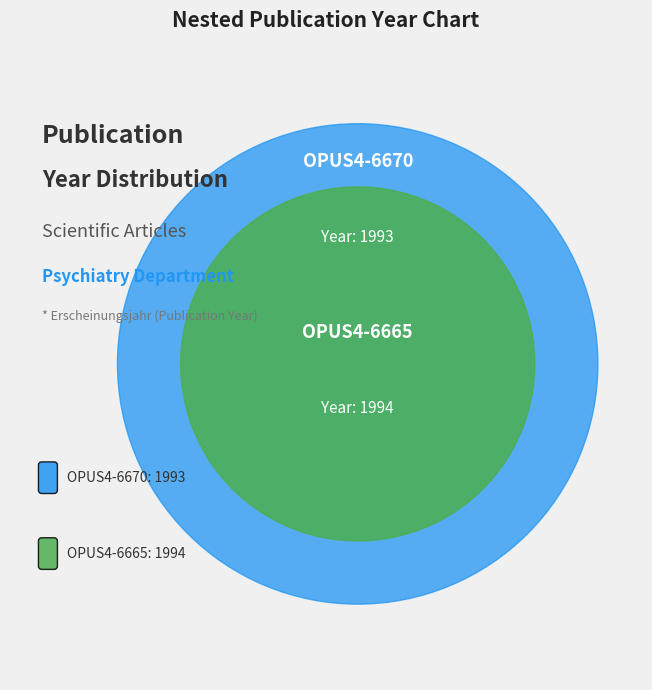

Rank the categories by value from highest to lowest.

OPUS4-6665, OPUS4-6670